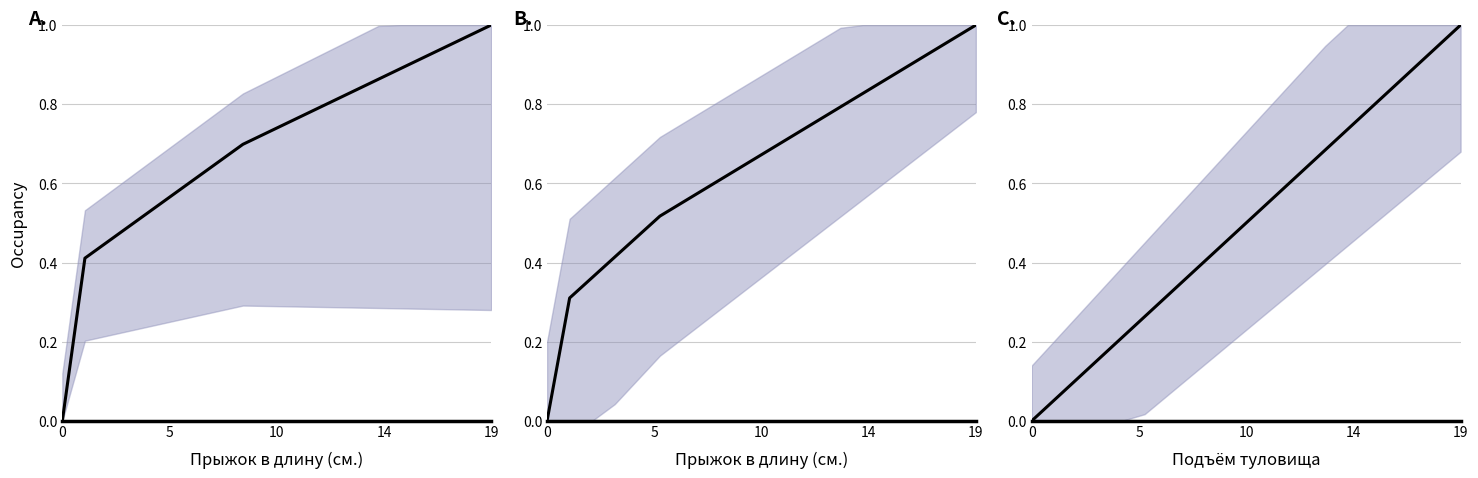

What is the value of the 16th point from the left?

0.8